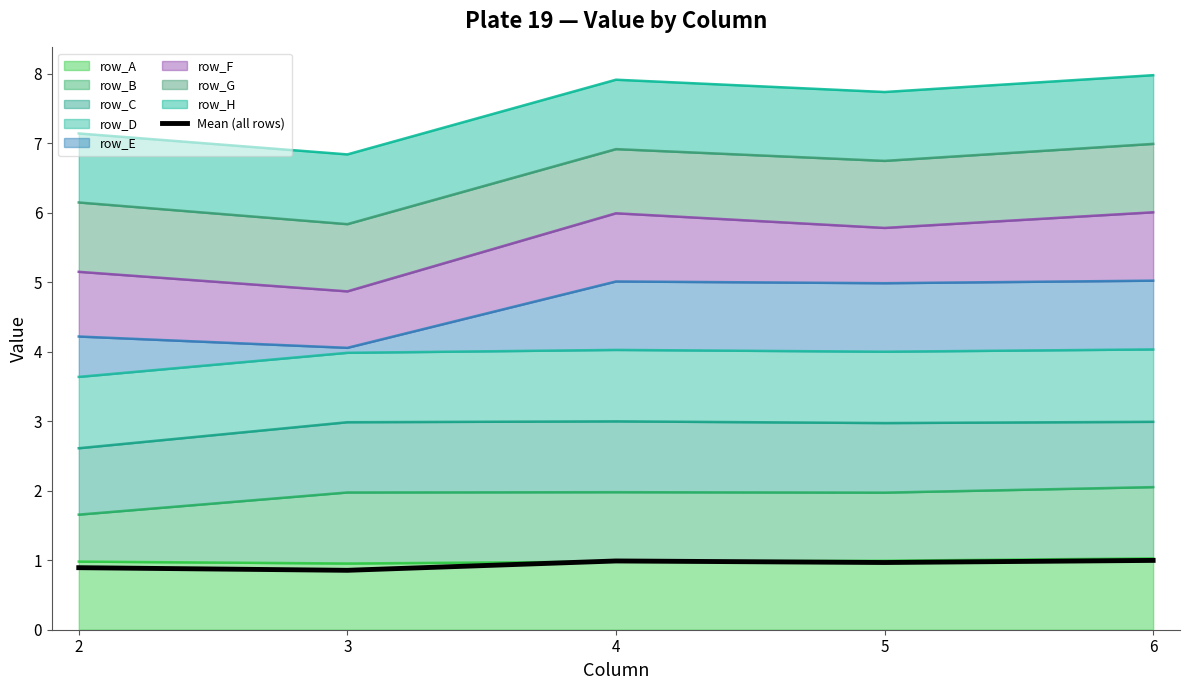

What is the change in value from 3 to 5?

+0.1